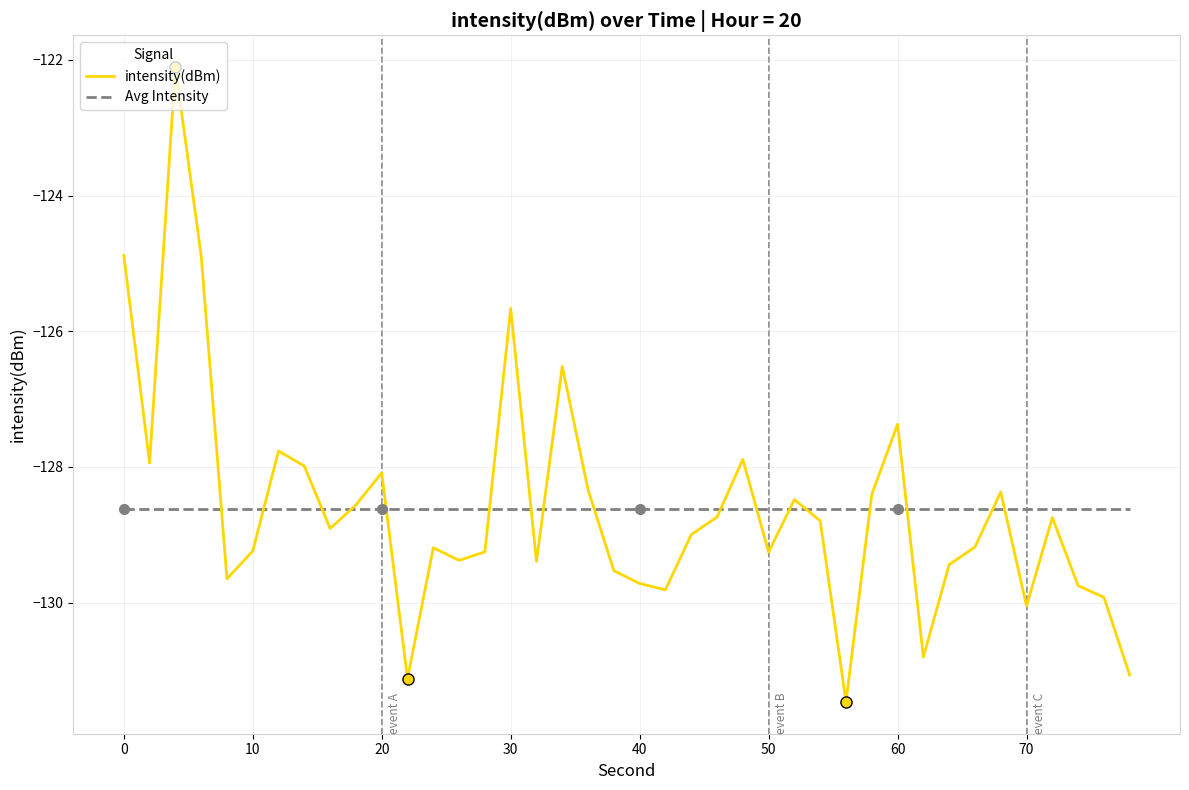

In intensity(dBm), how many points are higher than both neighbors (excluding endpoints)?

11